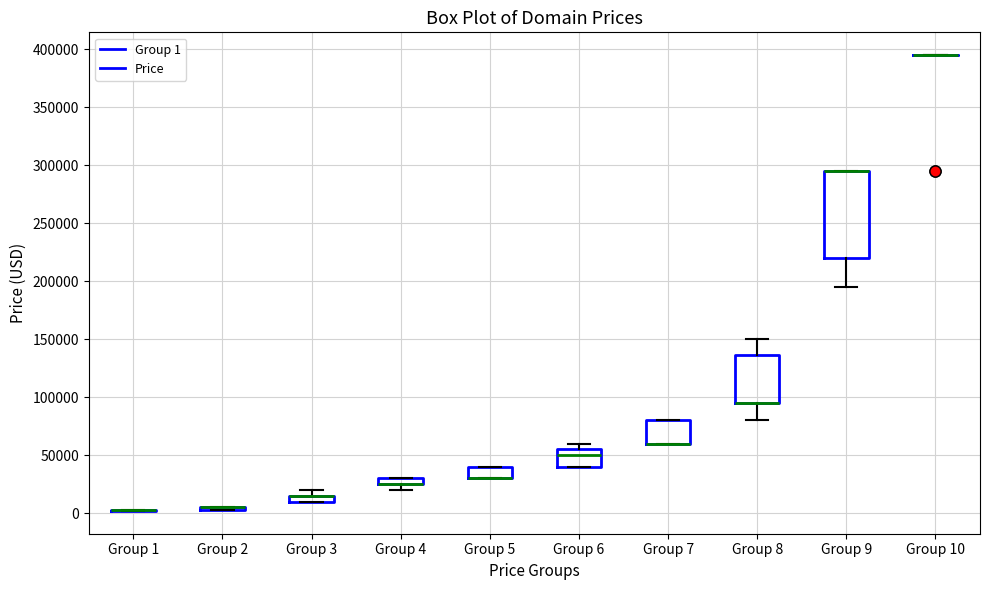

Where does the lower whisker of the box for Group 9 end on the y-axis? The values are not printed on the chart, so give them approximately, as read against the axis.

195000